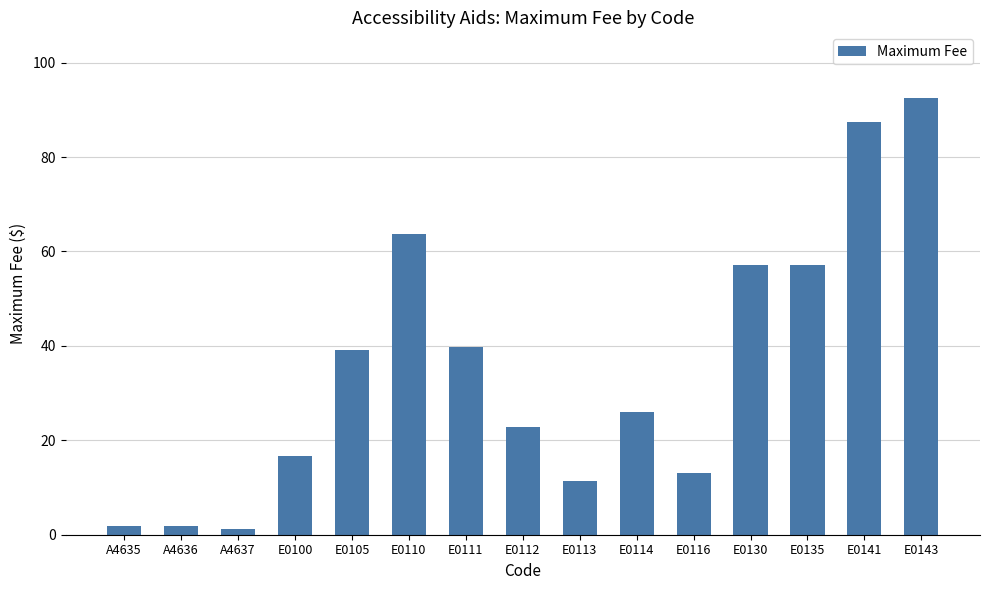

What is the difference between the maximum and minimum values?

91.2